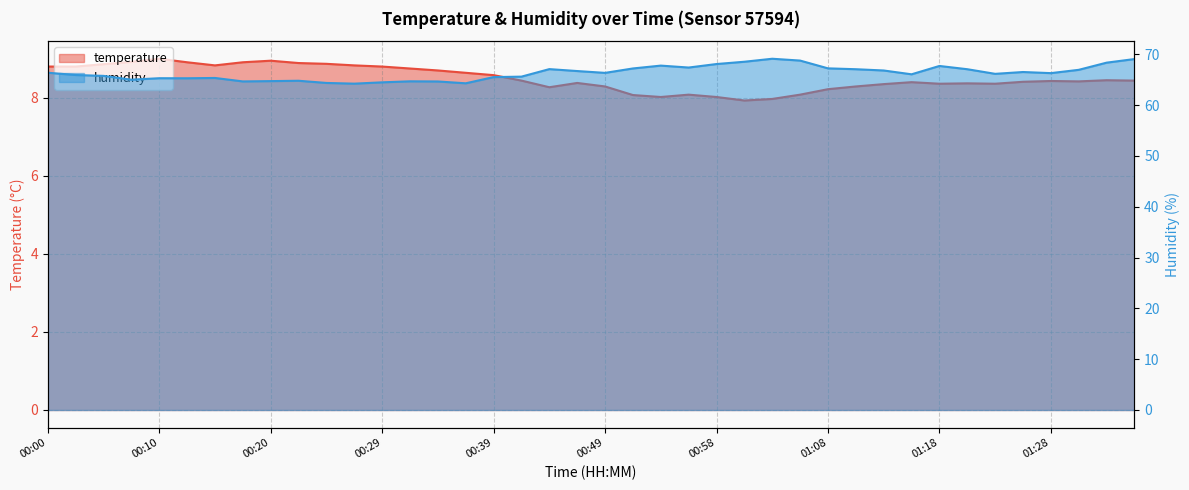

At which category is the sum across all series the highest?

01:35